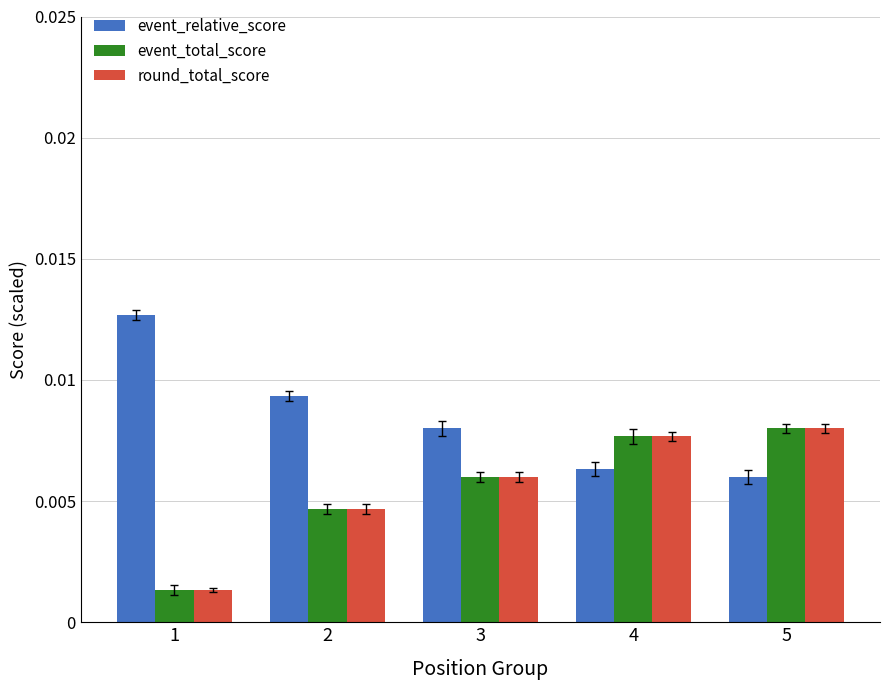

At how many categories does at least one series exceed 0?

5